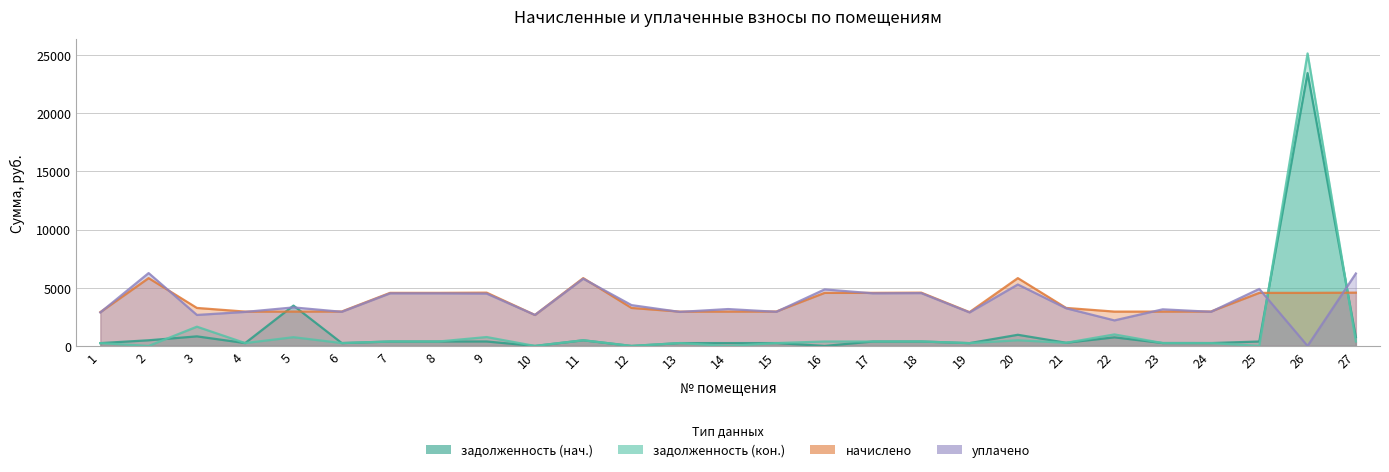

True or false: задолженность (нач.) and начислено cross at least once.

True